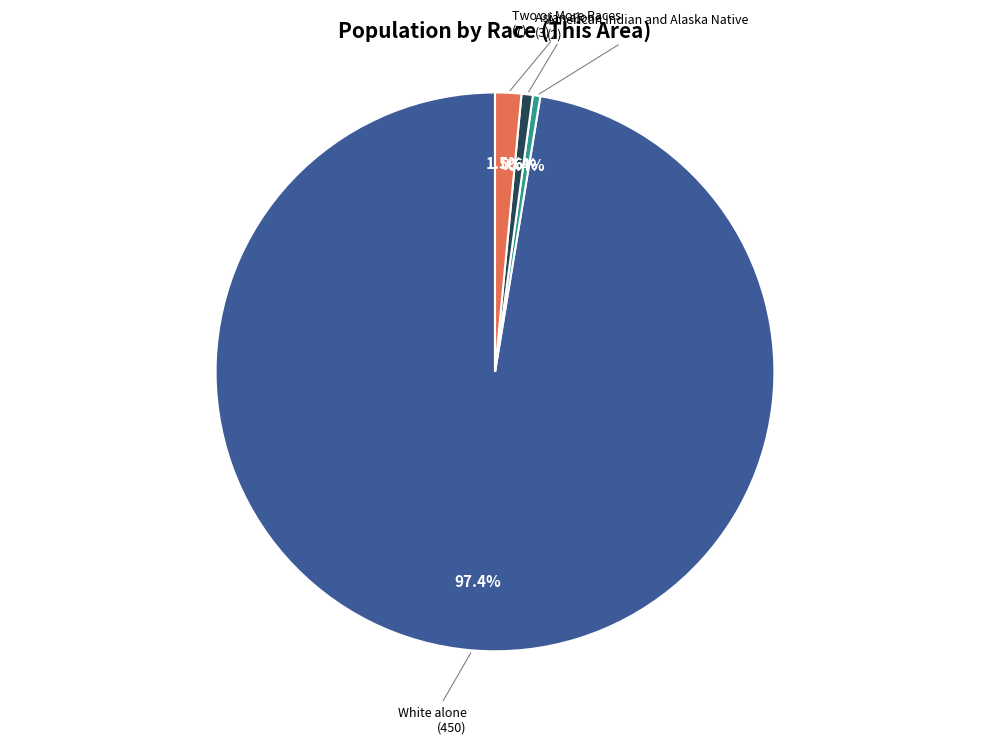

Does any single category account for the majority?

Yes